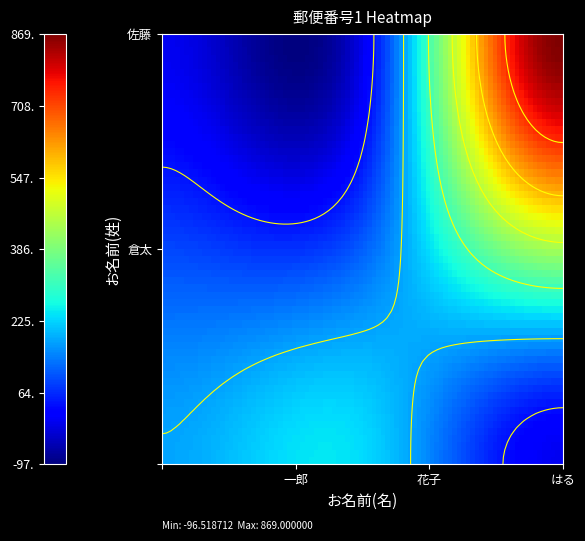

List the series in order of their overall mean, lowest first.

倉太, 佐藤